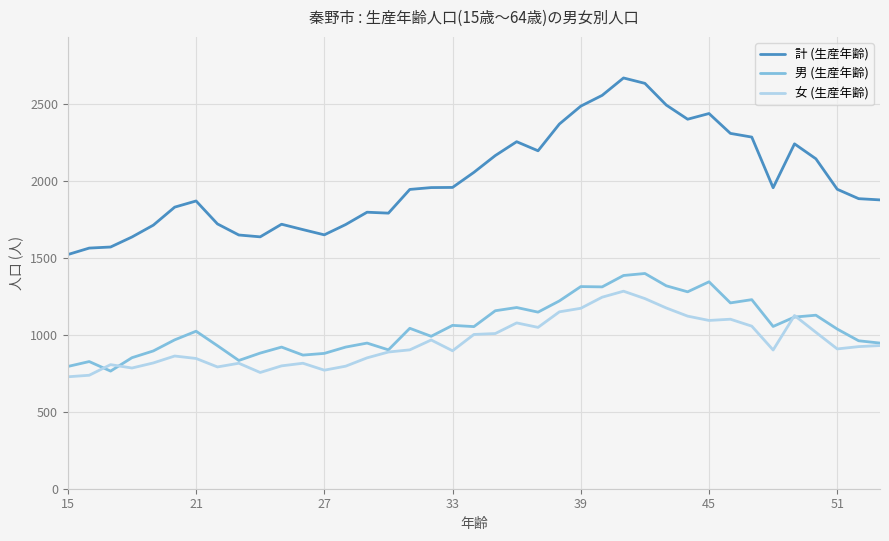

What is the highest value of the 女 (生産年齢) series?

1283